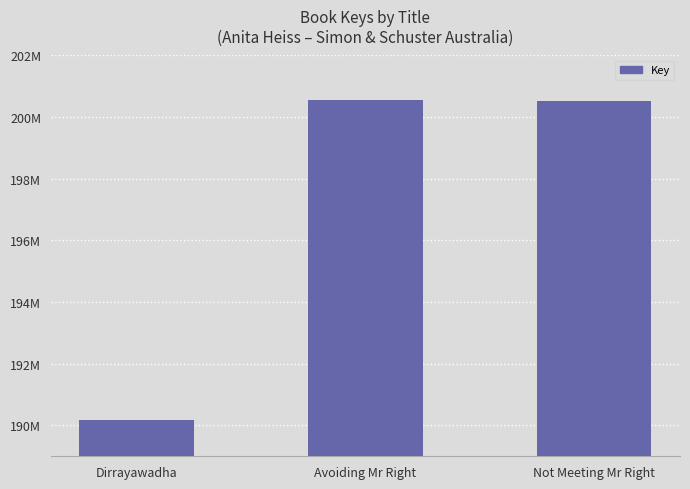

How many values are below 200531105?

1